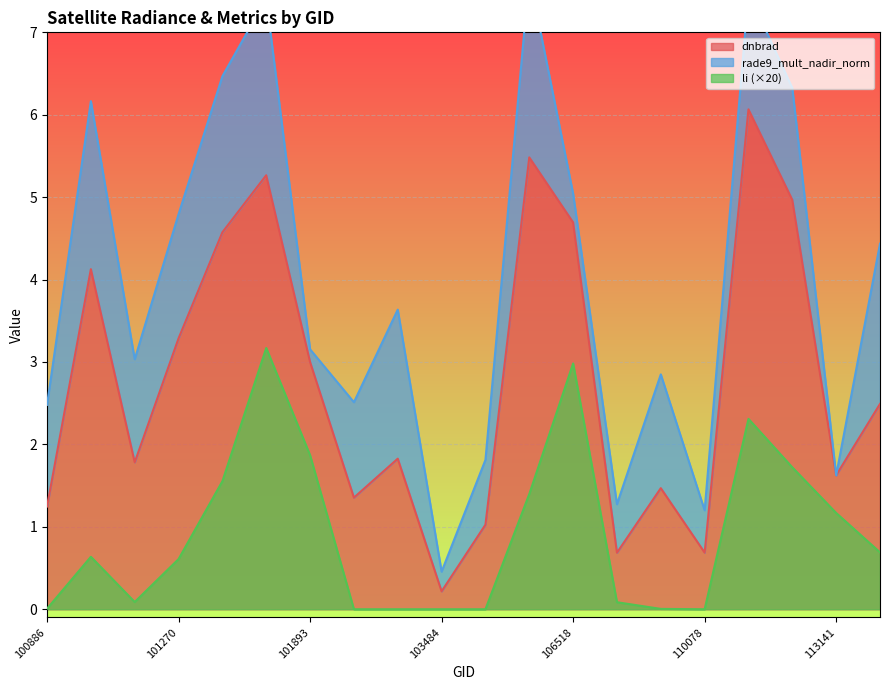

What is the highest value of the li series?

3.2